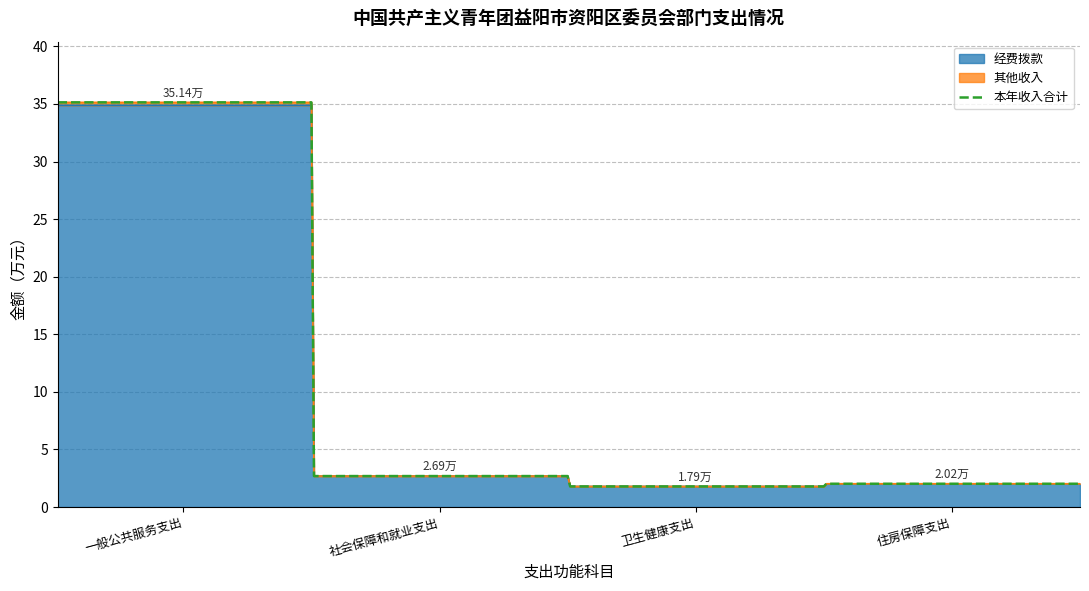

How many positive values does the 卫生健康支出 series have?

1